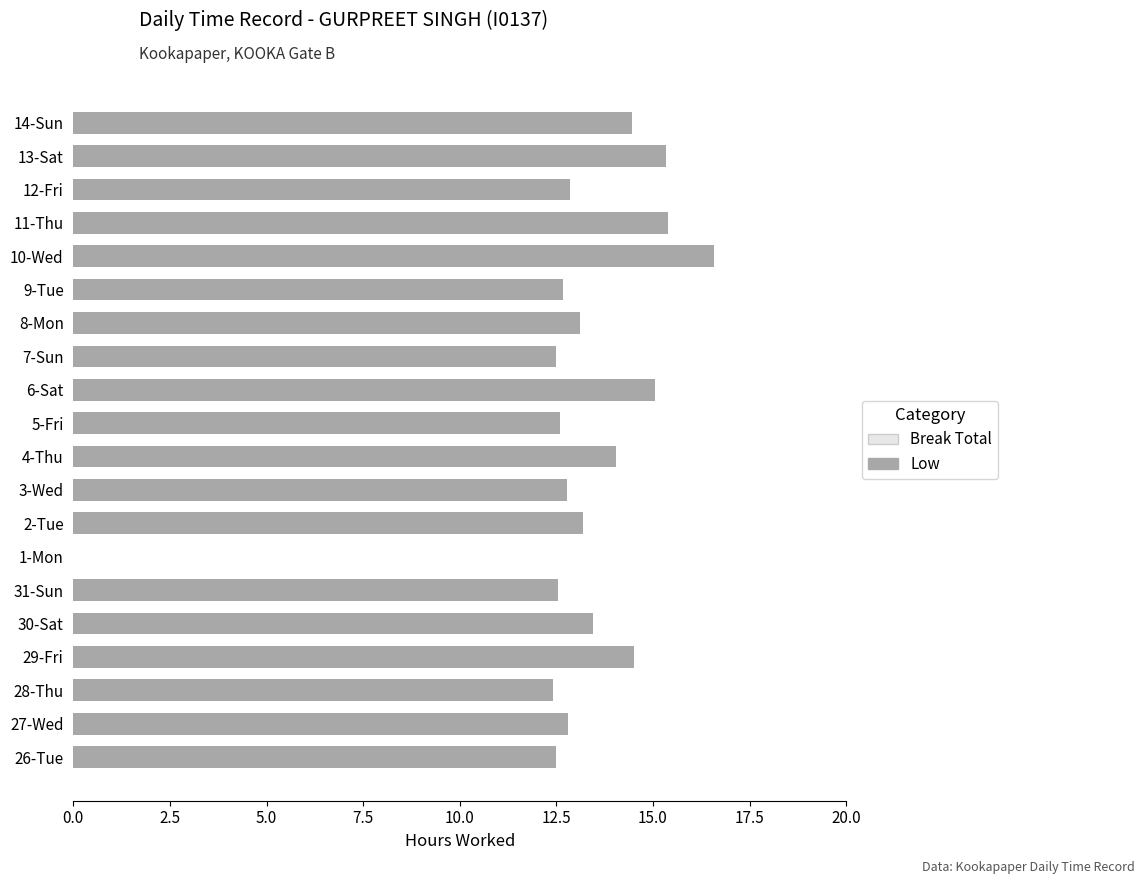

What is the change in value from 30-Sat to 3-Wed?

-0.7